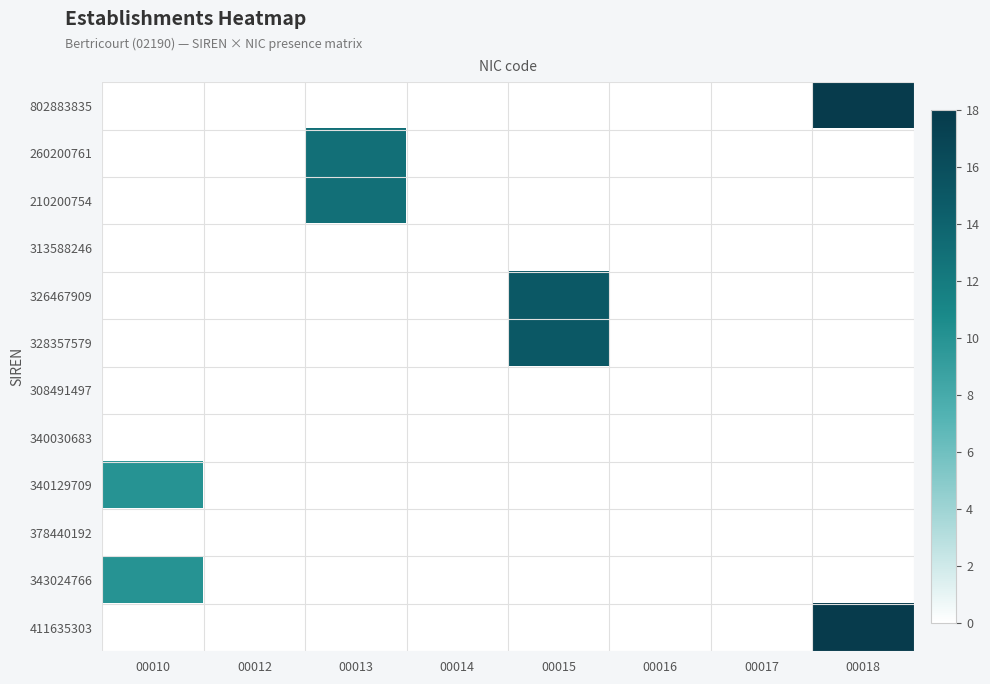

Which series has the largest range (max minus min)?

802883835